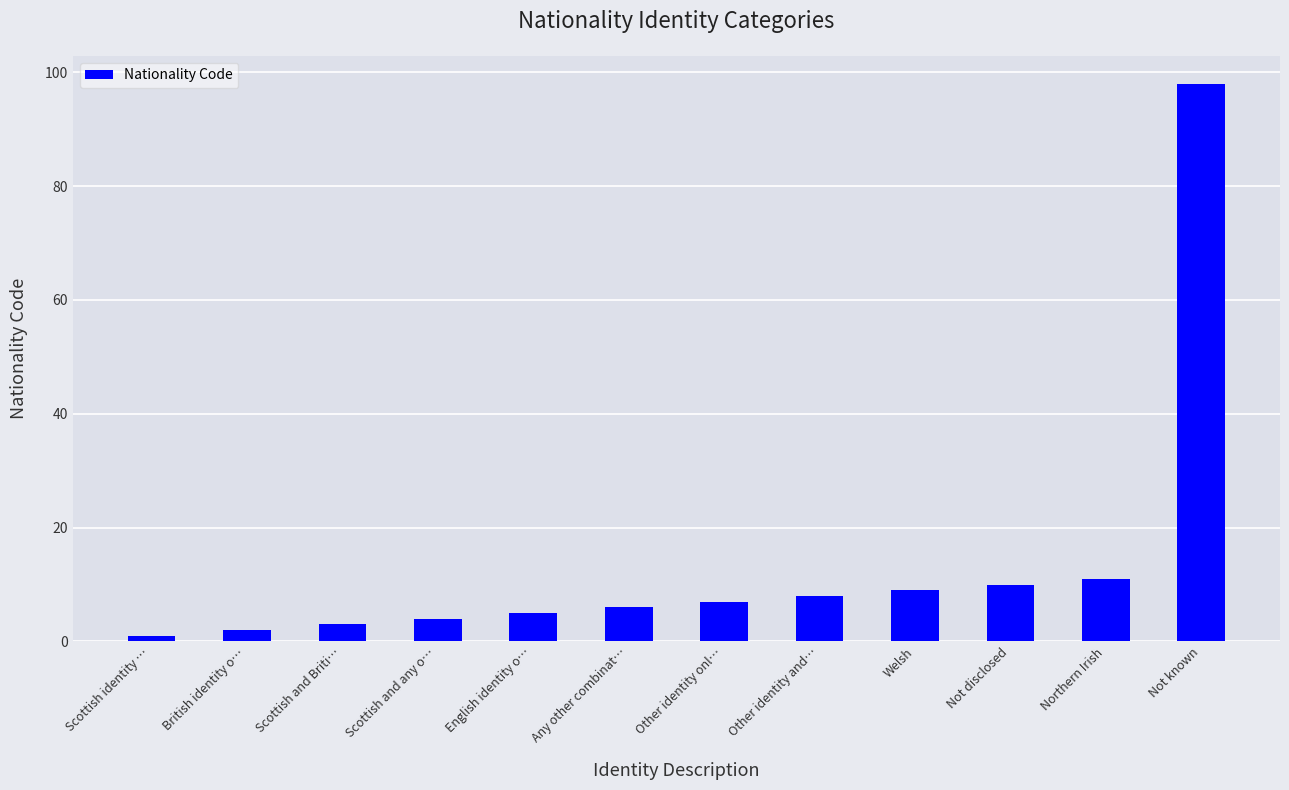

What is the sum of the values at Welsh and British identity o…?

11